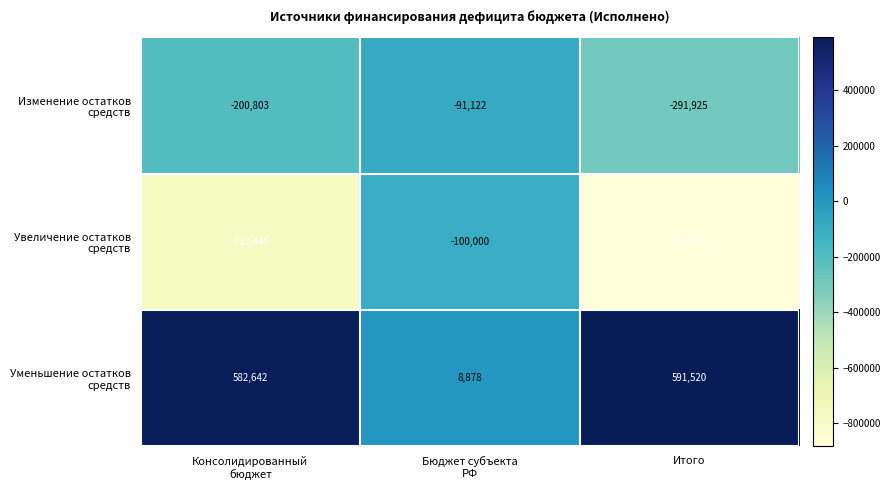

What is the total value across all series at Итого?

-583850